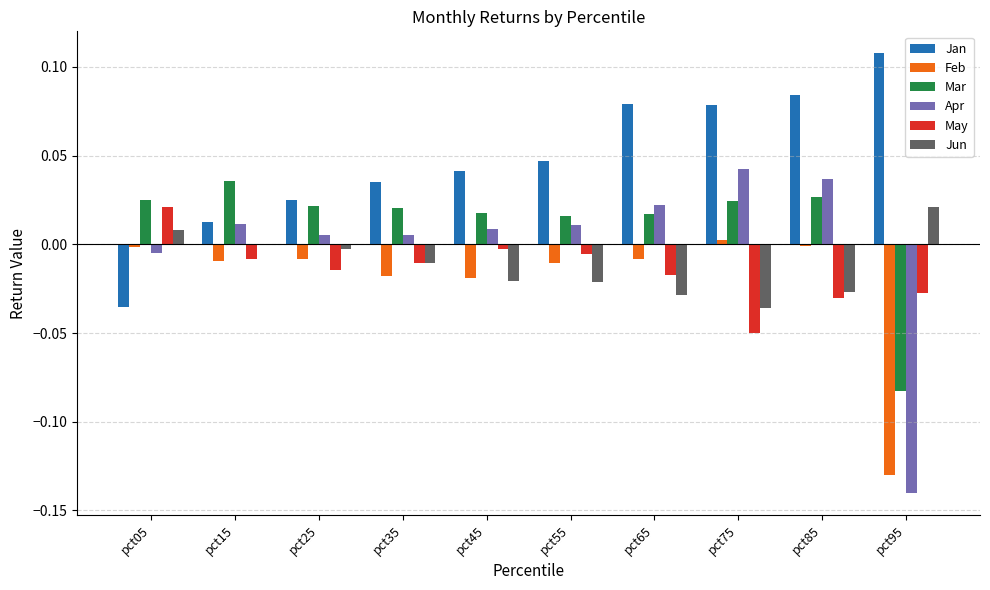

What is the sum of all Feb values?

-0.2